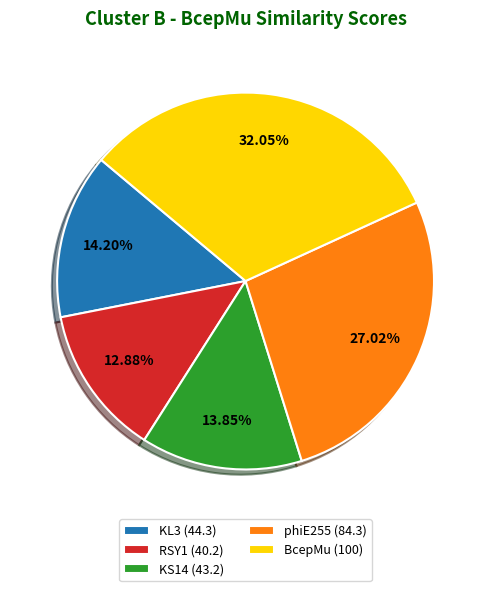

Is it true that KL3 is 14% of the pie?

True